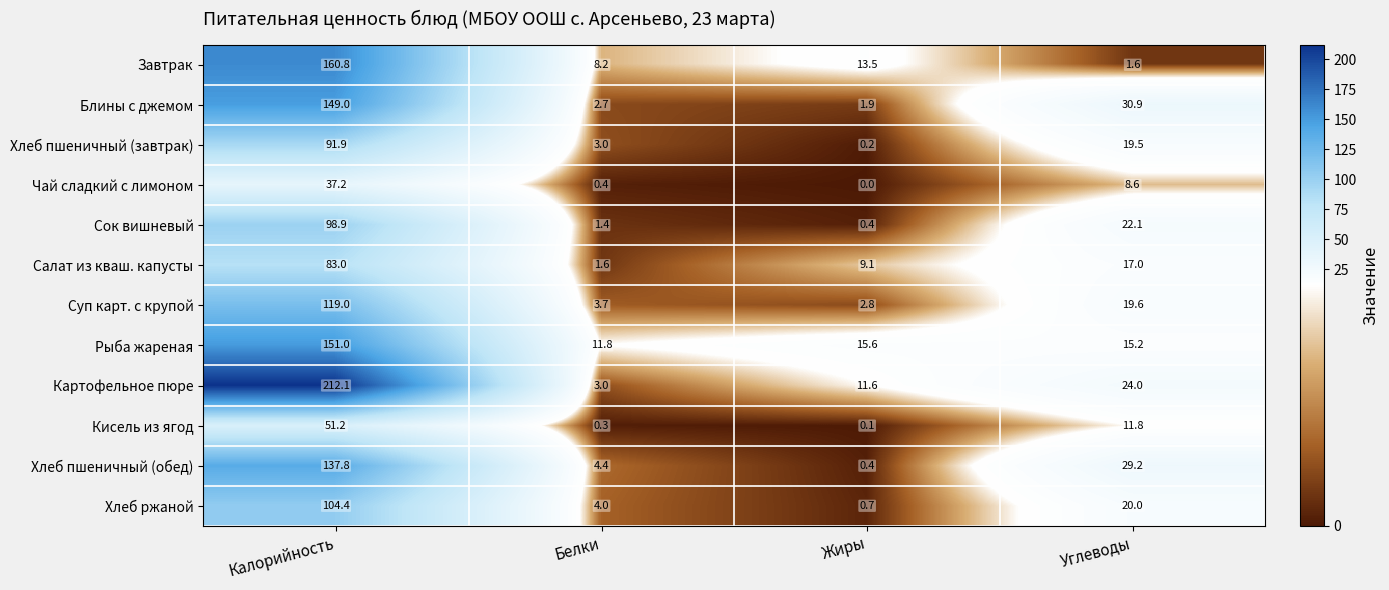

The Салат из кваш. капусты series shows 2.5 at Белки. True or false?

False